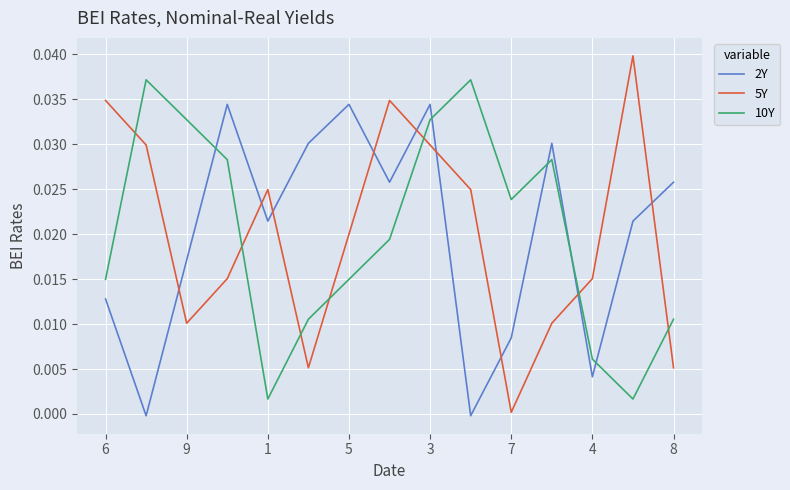

Which series has the largest range (max minus min)?

5Y